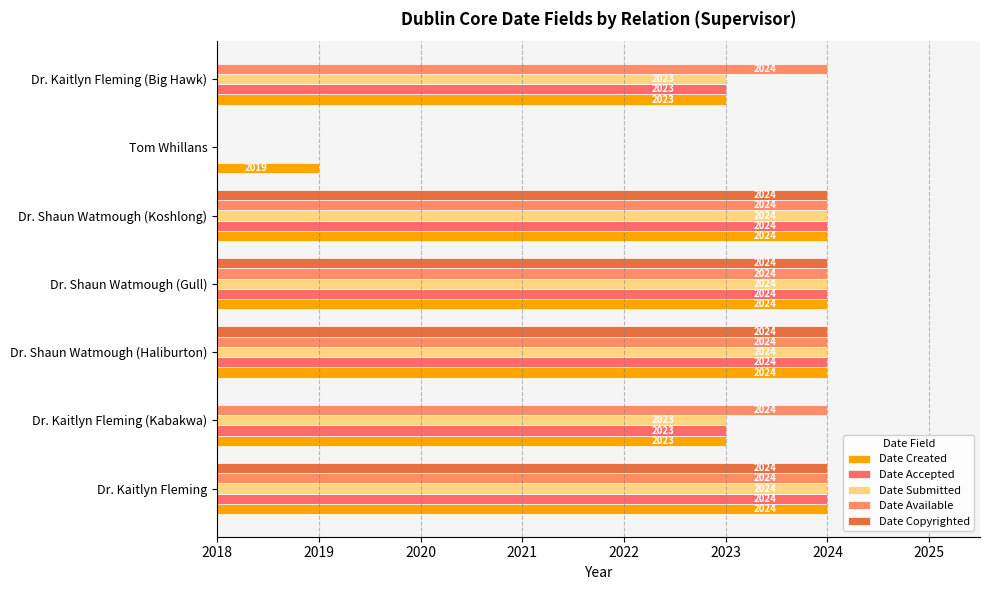

What is the maximum value for Date Created?

2024